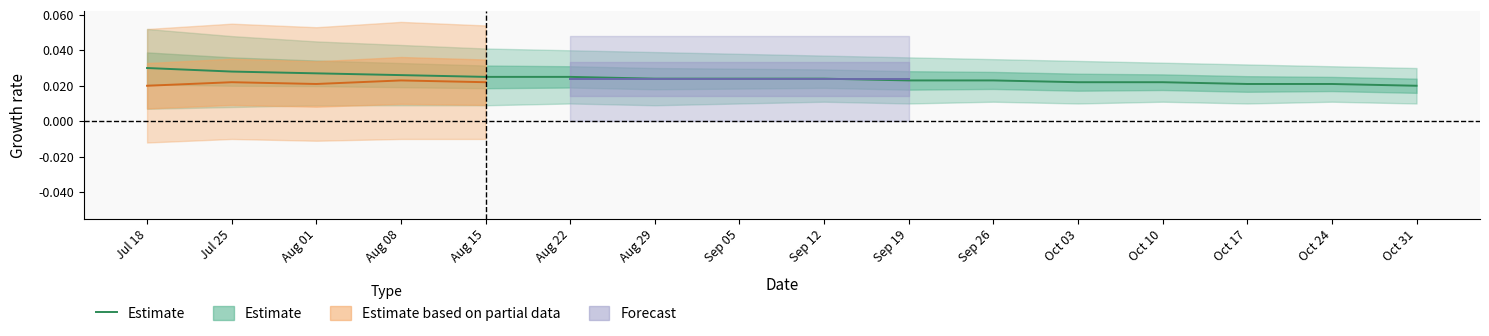

What is the label of the 11th point from the left?

Sep 26